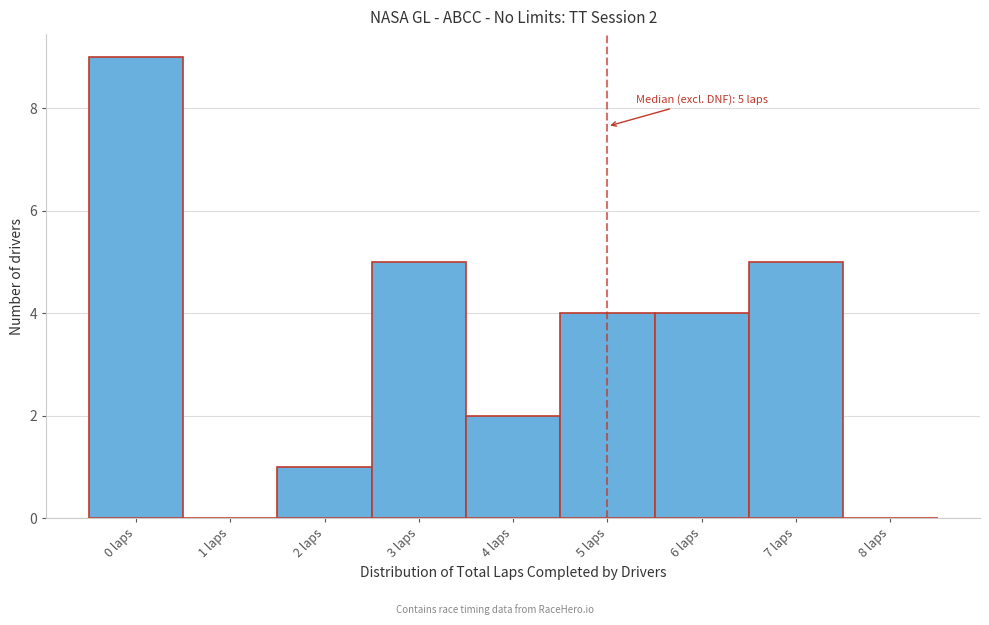

Over which range of the x-axis is the bar tallest?

-0.5 to 0.5